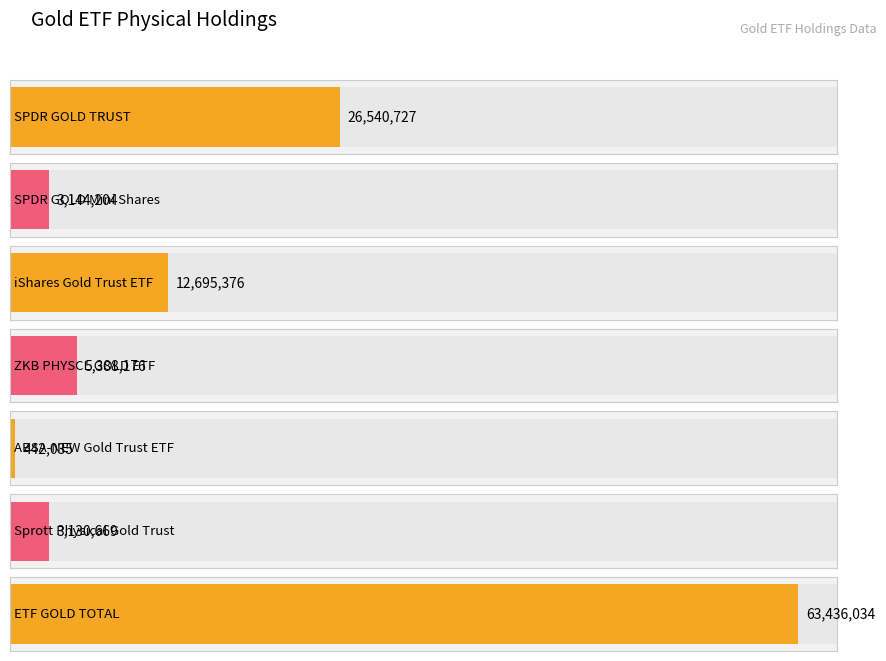

What is the change in value from SPDR GOLD TRUST Physical Holdings to Sprott Physical Gold Trust ETF?

-23410058.0